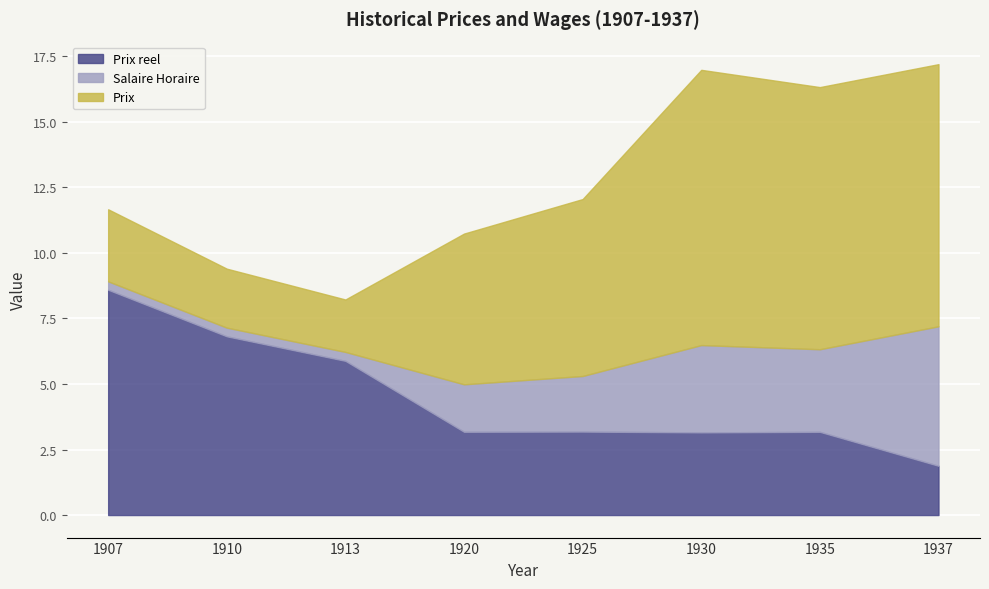

What is the greatest value displayed?

10.5